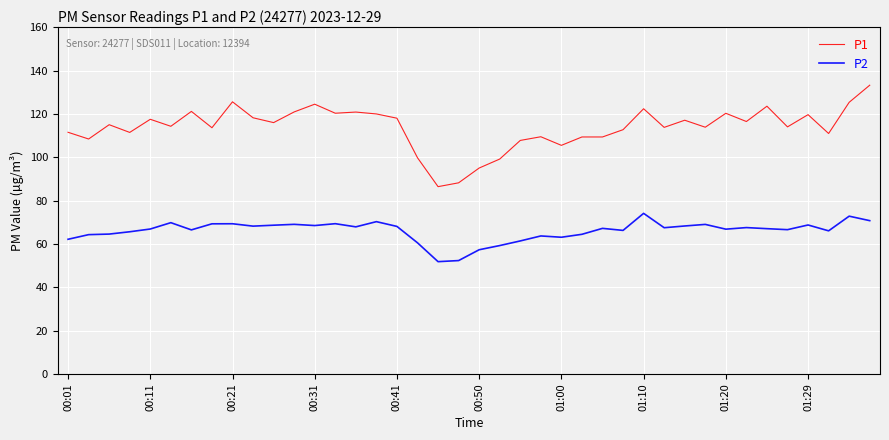

Which series has the largest total across all categories?

P1